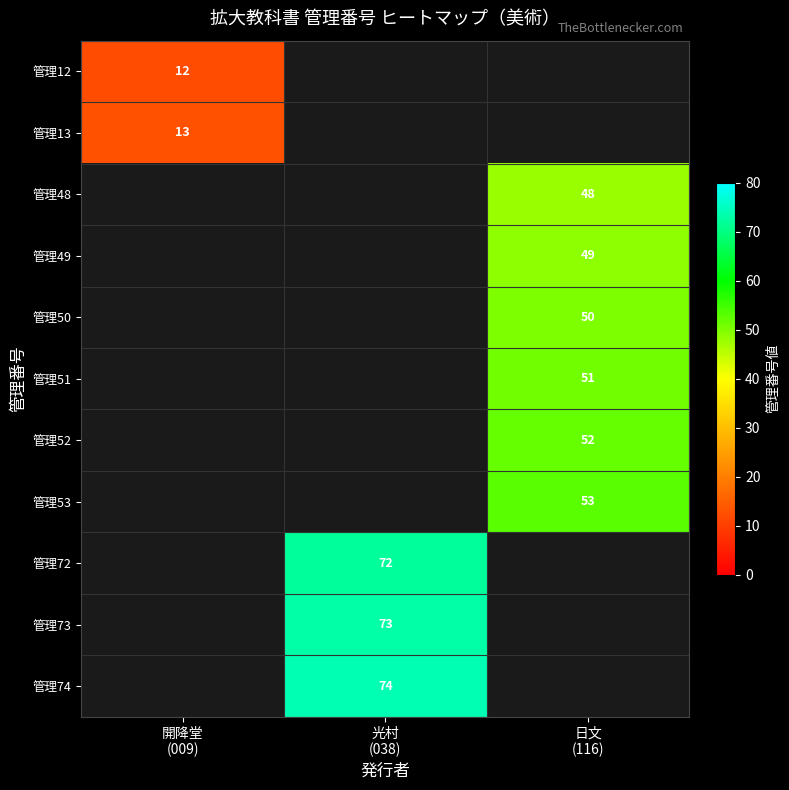

Which series has the widest spread of values?

管理12